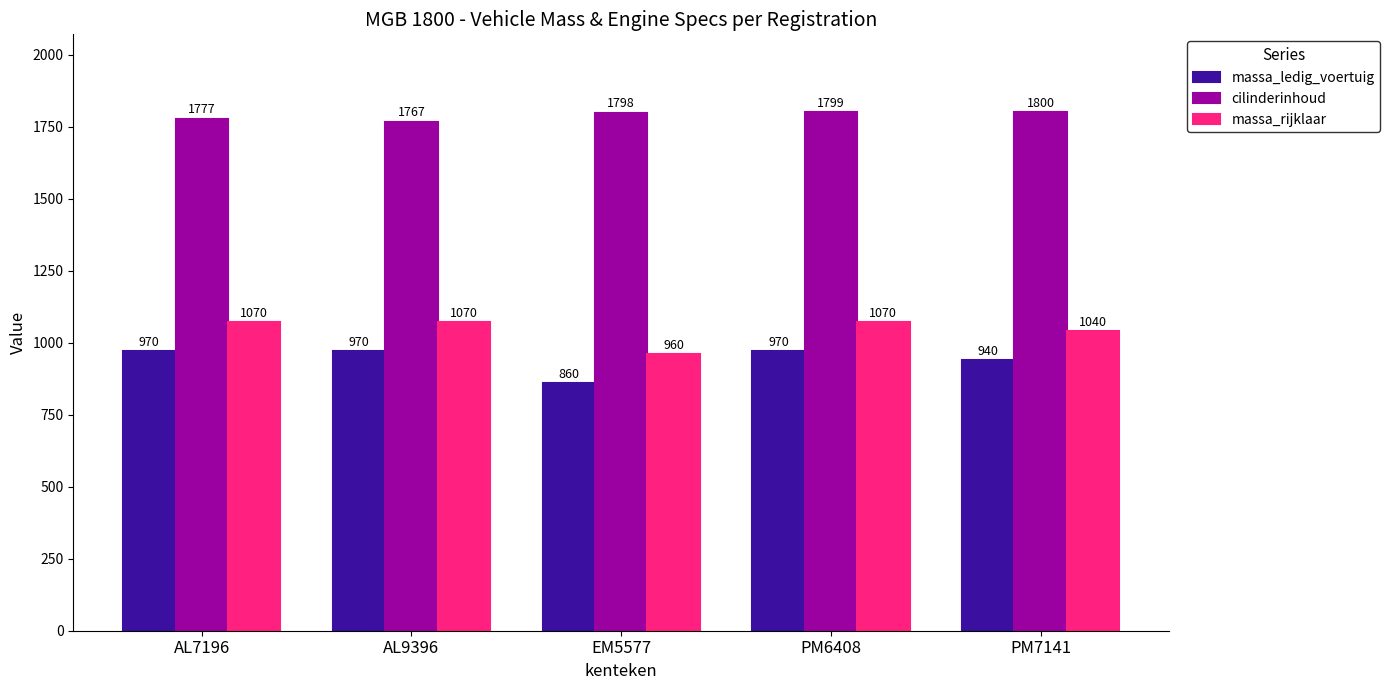

How many series are shown in this chart?

3